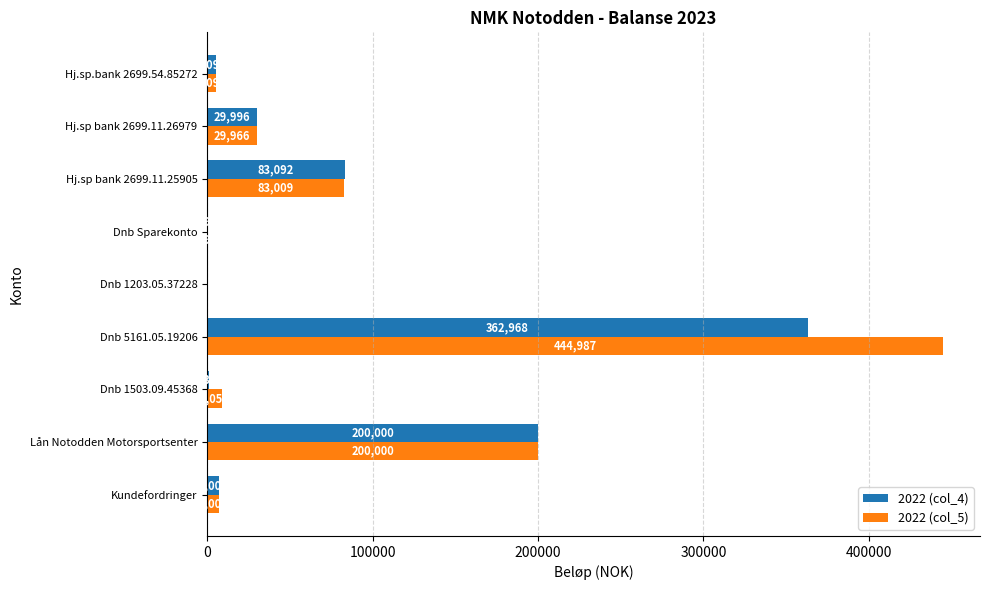

Is the value of 2022 (col_4) at Hj.sp bank 2699.11.25905 greater than the value of 2022 (col_5) at Dnb 5161.05.19206?

No